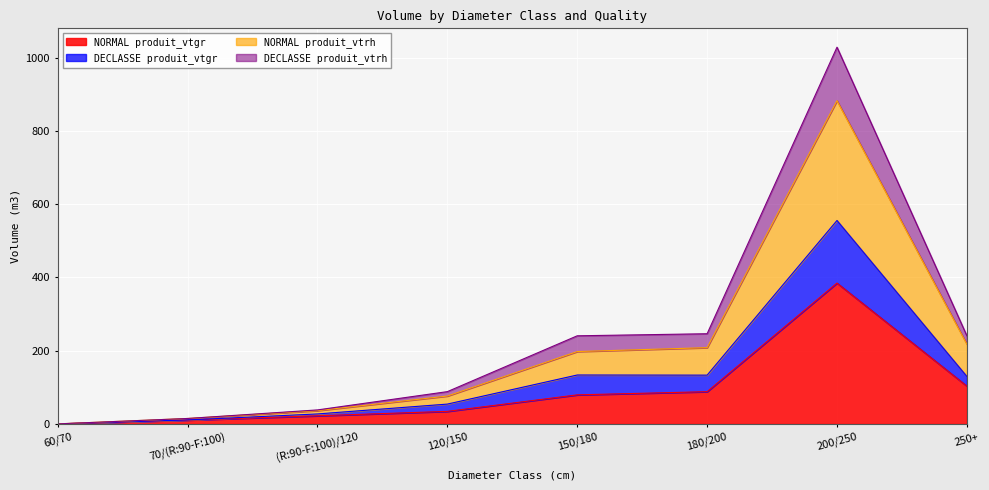

What is the approximate value of DECLASSE produit_vtrh at 60/70?

0.4